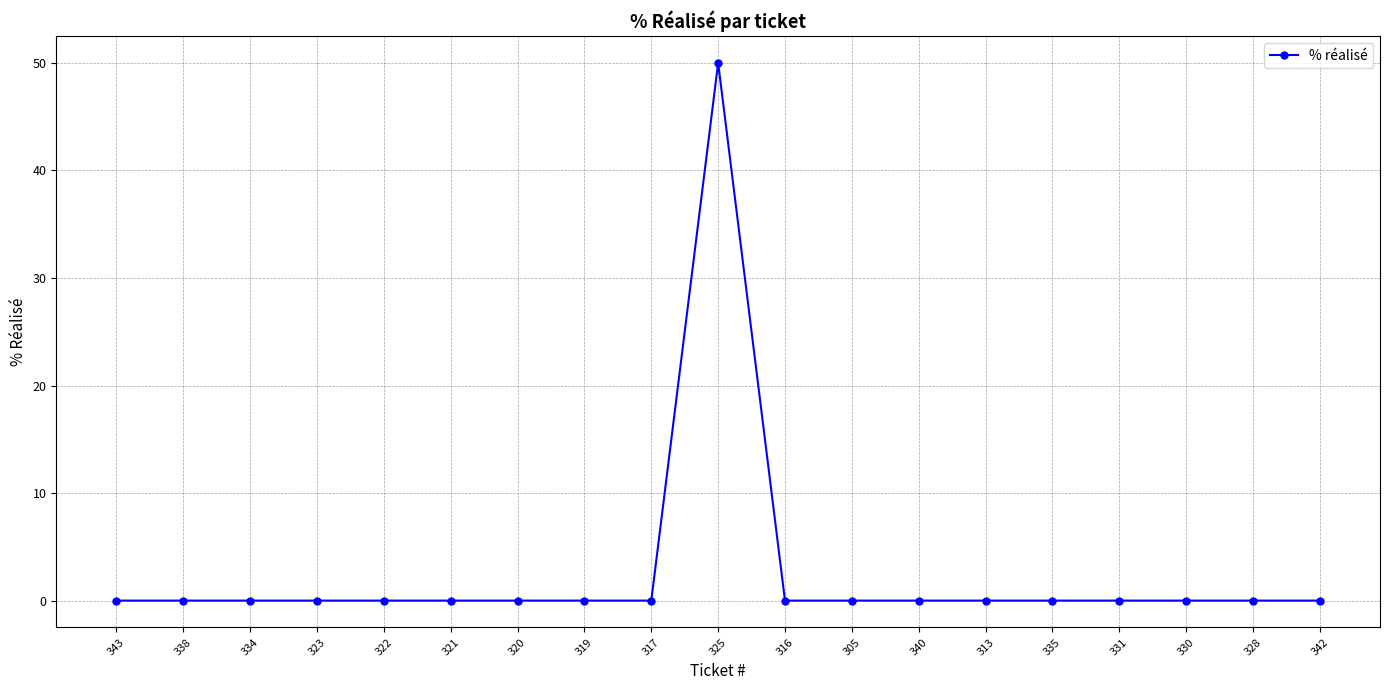

What is the greatest value displayed?

50